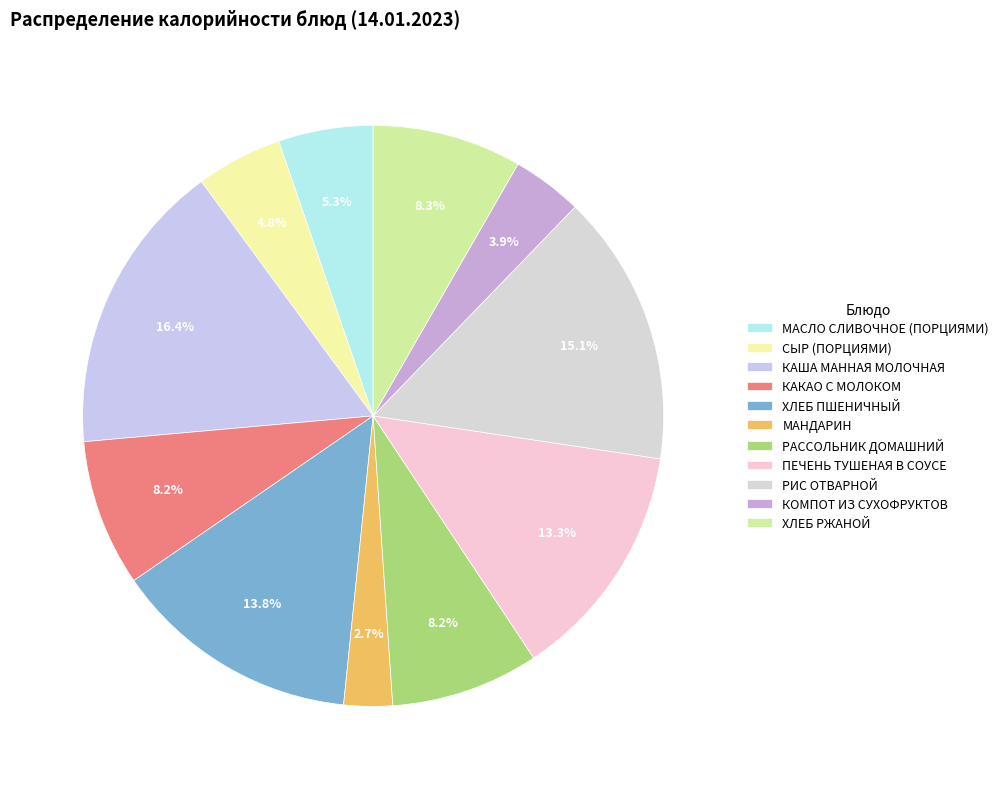

Combined, do КАША МАННАЯ МОЛОЧНАЯ and МАСЛО СЛИВОЧНОЕ (ПОРЦИЯМИ) account for over 50%?

No